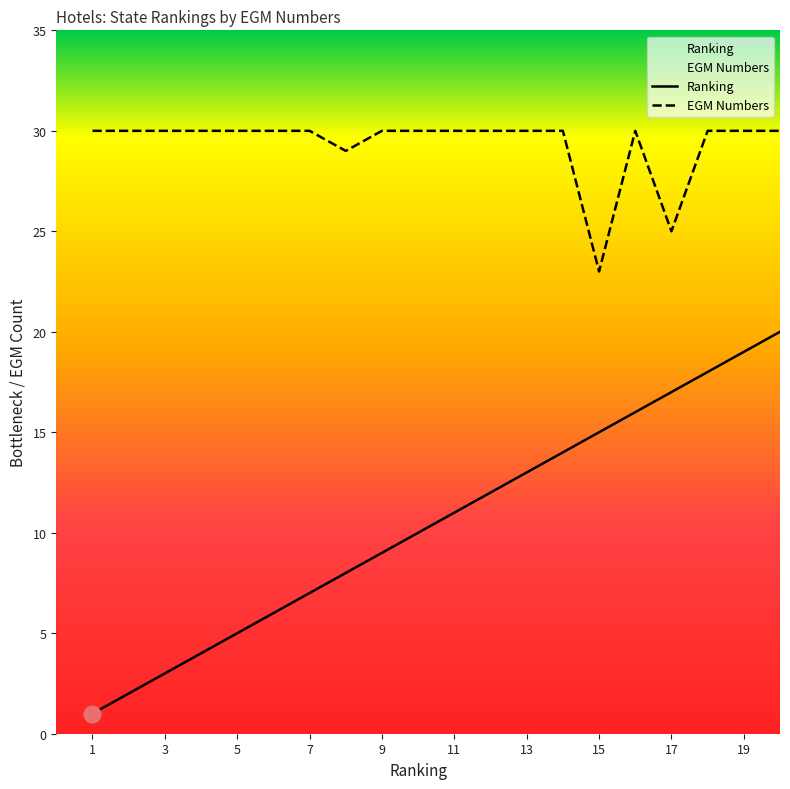

What is the greatest value displayed?

30